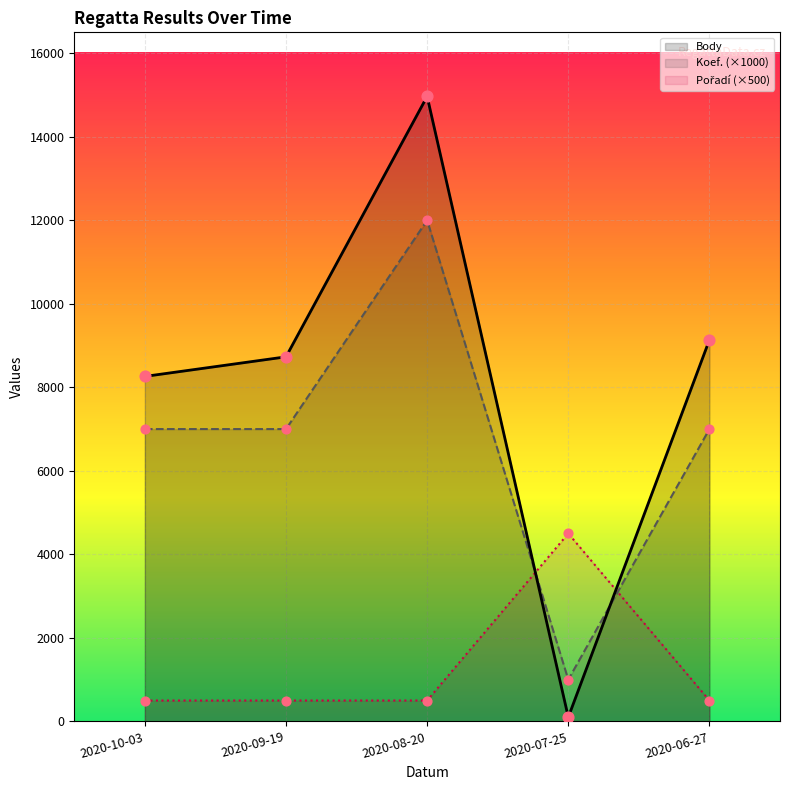

Which series contains the lowest Y value?

Body